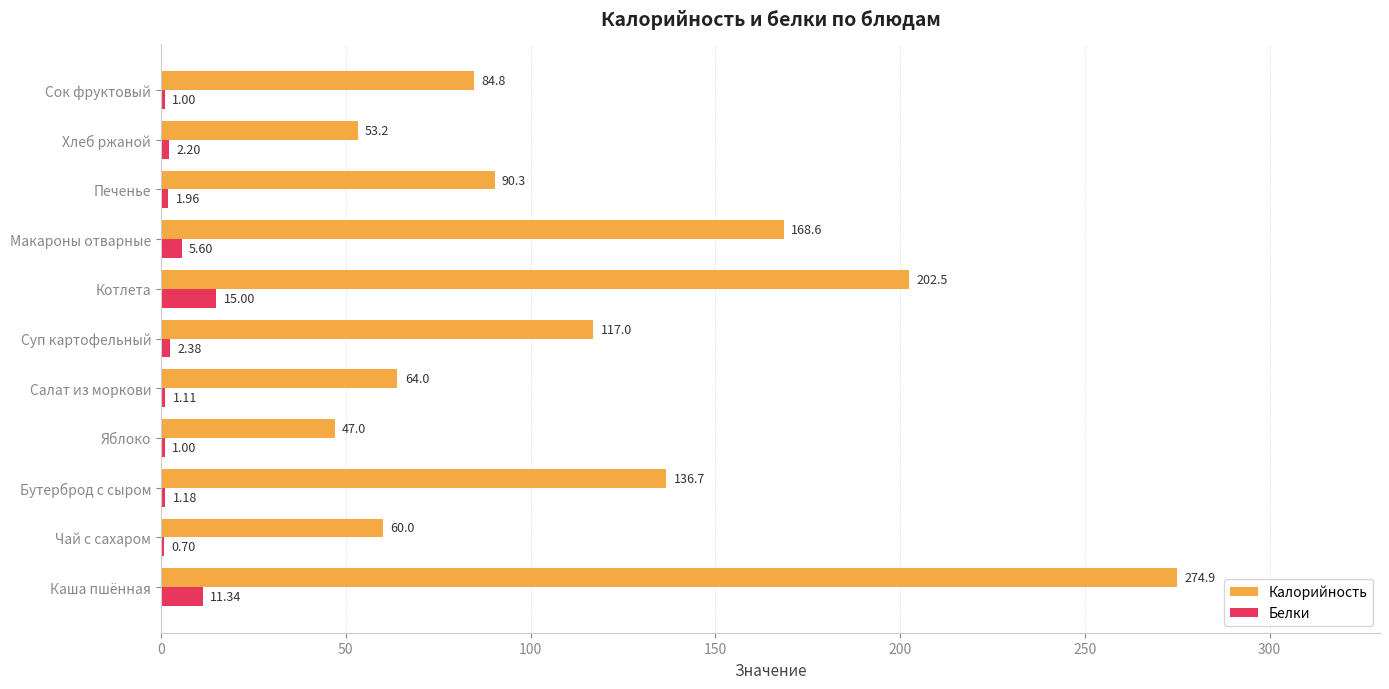

What is the sum of all Калорийность values?

1299.0